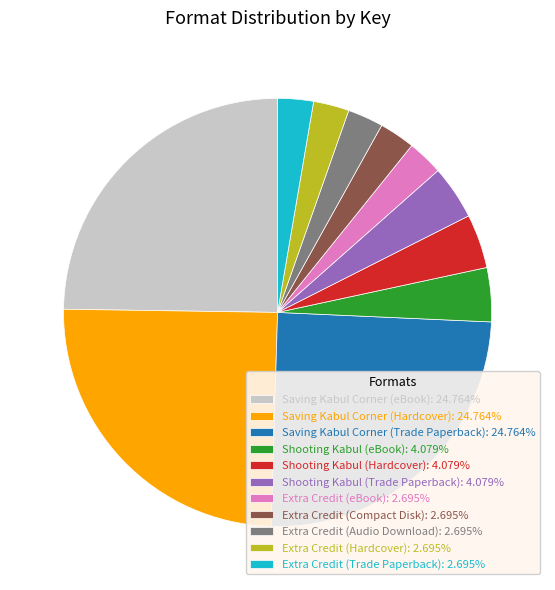

How many segments does this pie chart have?

11